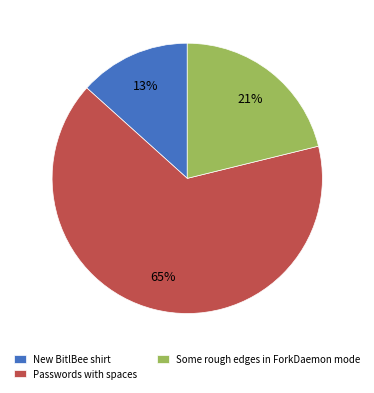

Which slice is the largest?

Passwords with spaces